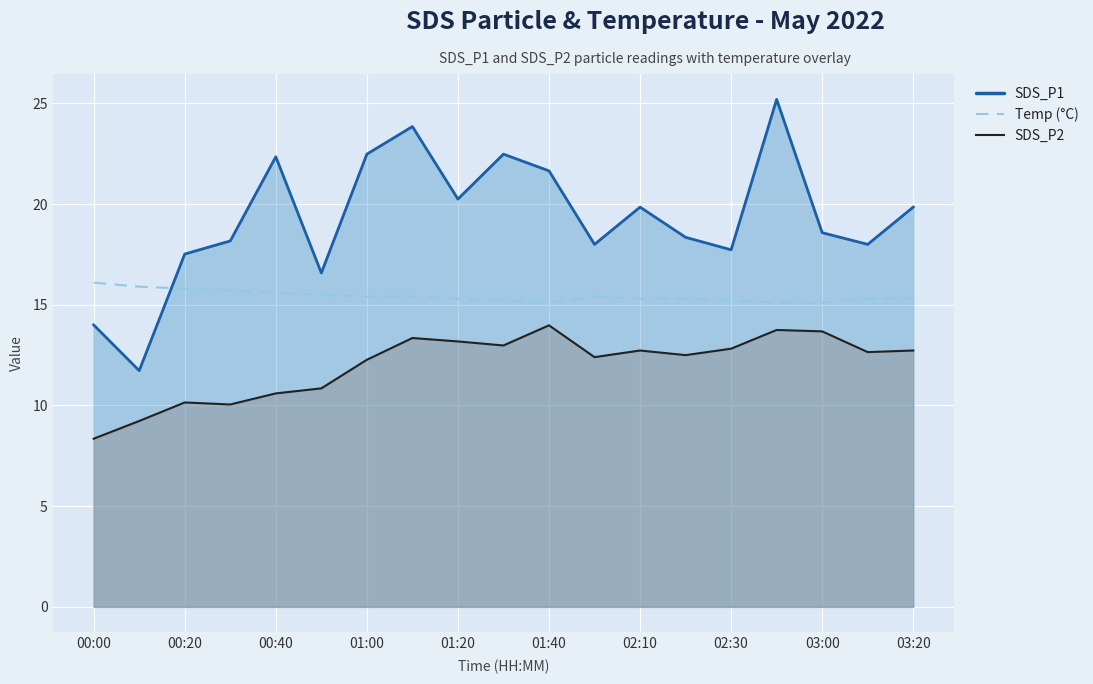

What position from the right is 00:20?

17